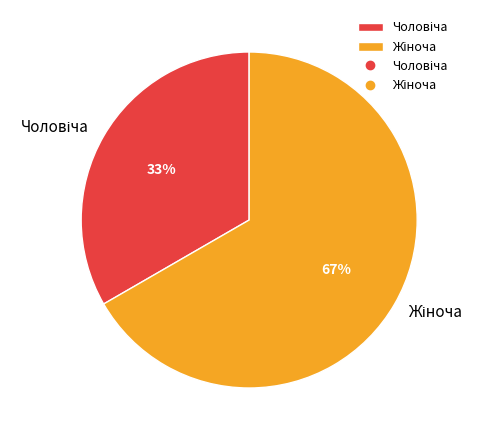

Does any single category account for the majority?

Yes